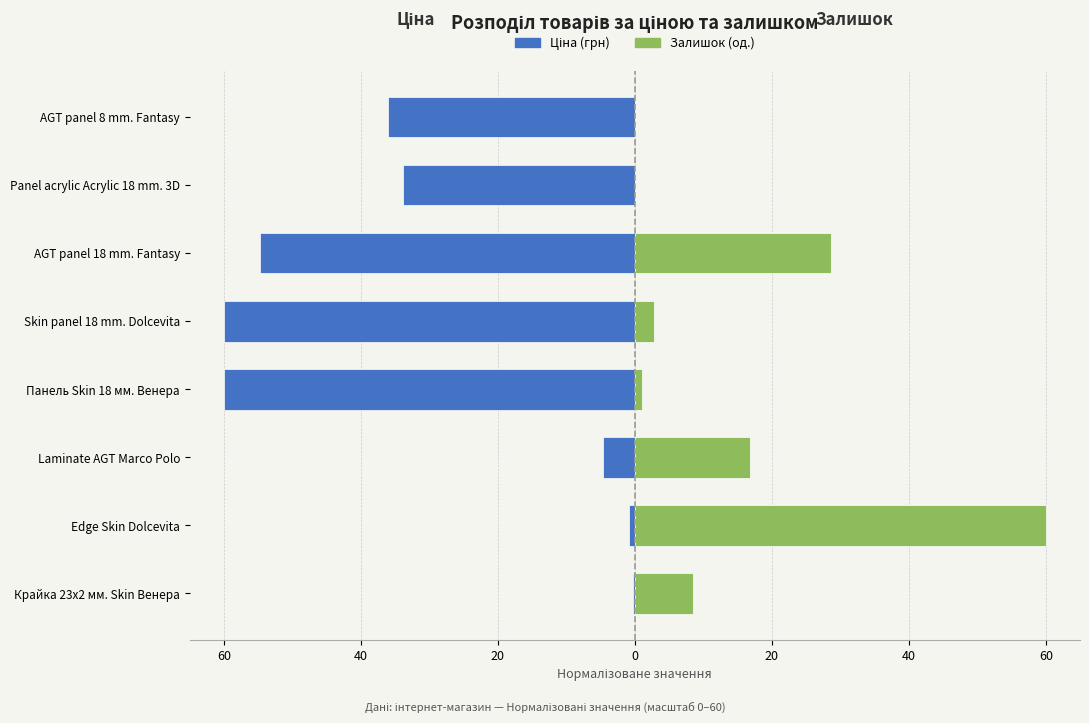

Which series has the widest spread of values?

Залишок (нормалізований)